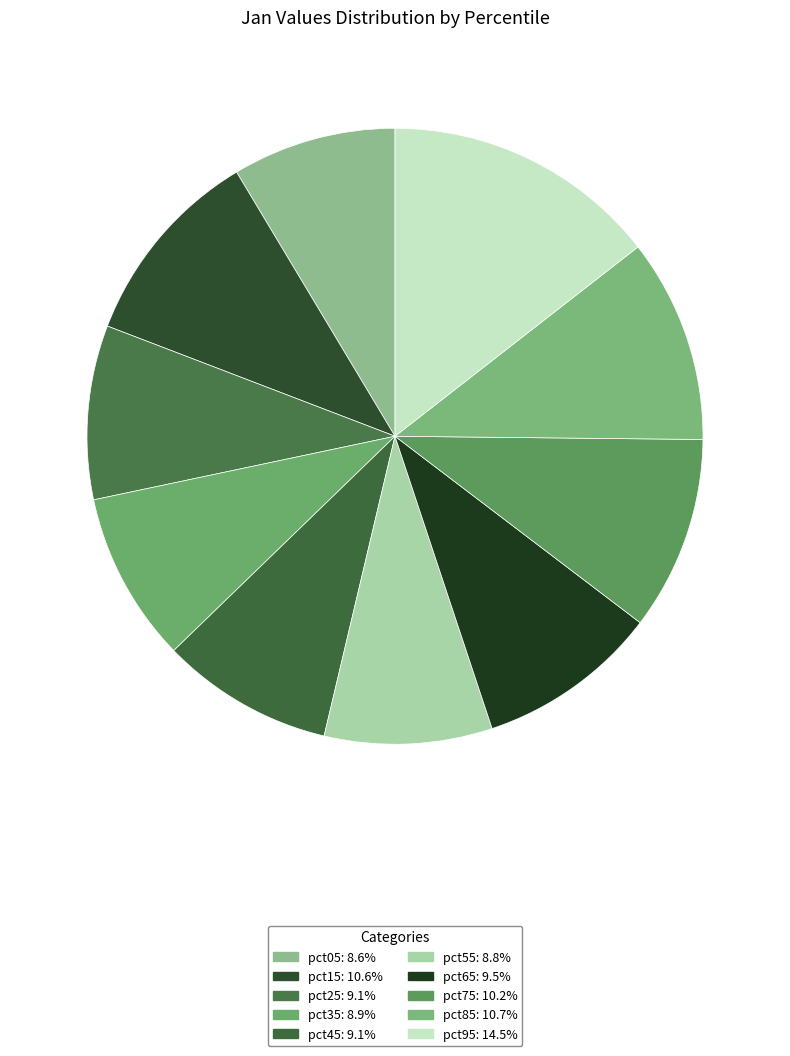

To the nearest percent, what is the difference between the largest and smallest slice percentages?

6%